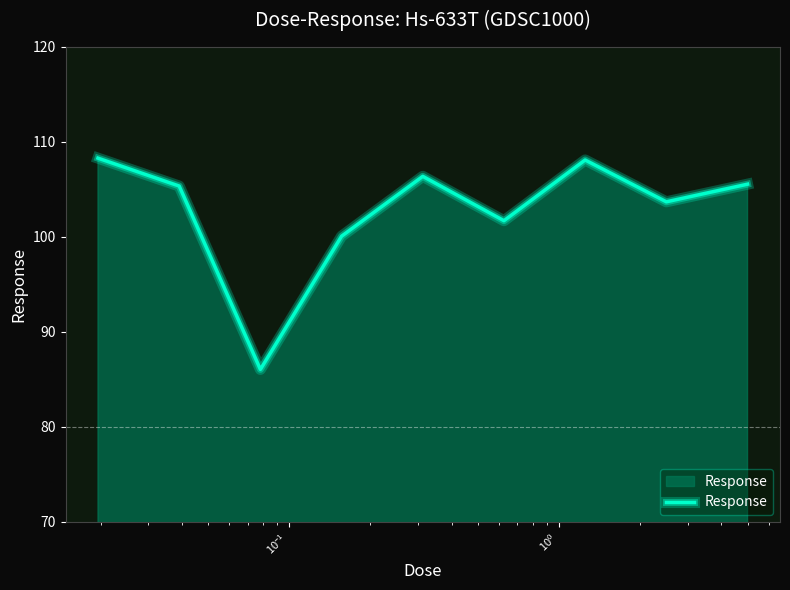

What is the difference between the maximum and minimum values?

22.2